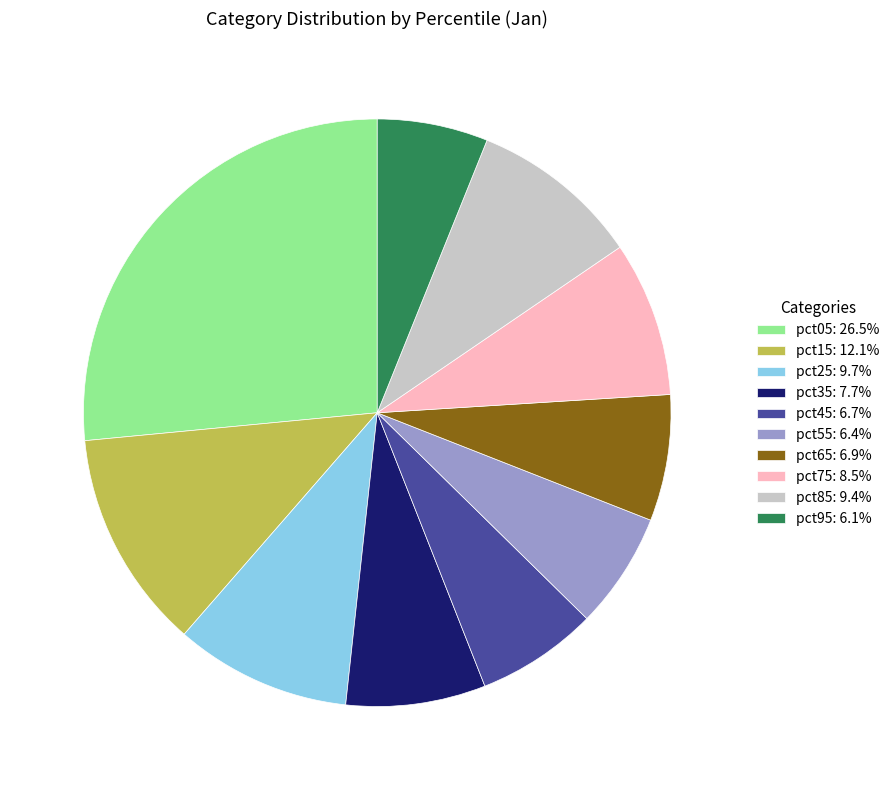

Does pct25 account for over 50% of the chart?

No